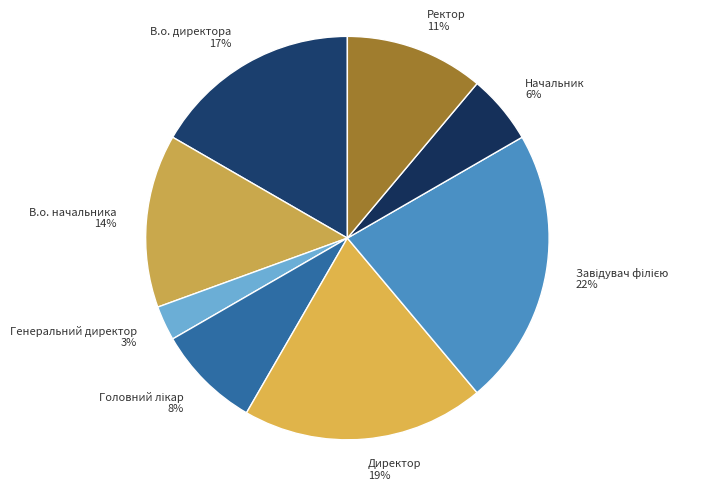

Does Ректор represent more than half of the total?

No